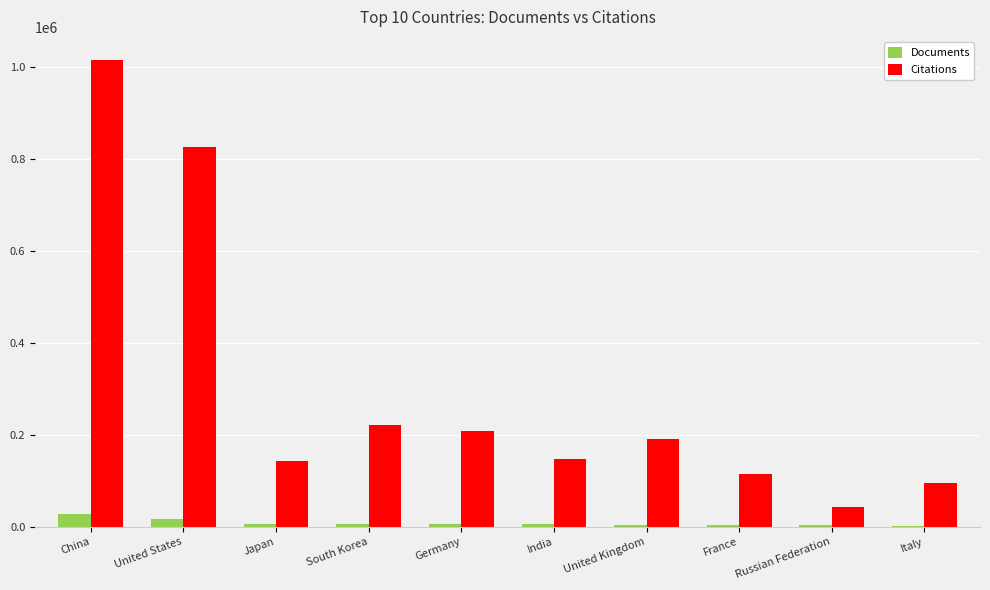

At which category does the chart reach its peak across all series?

China